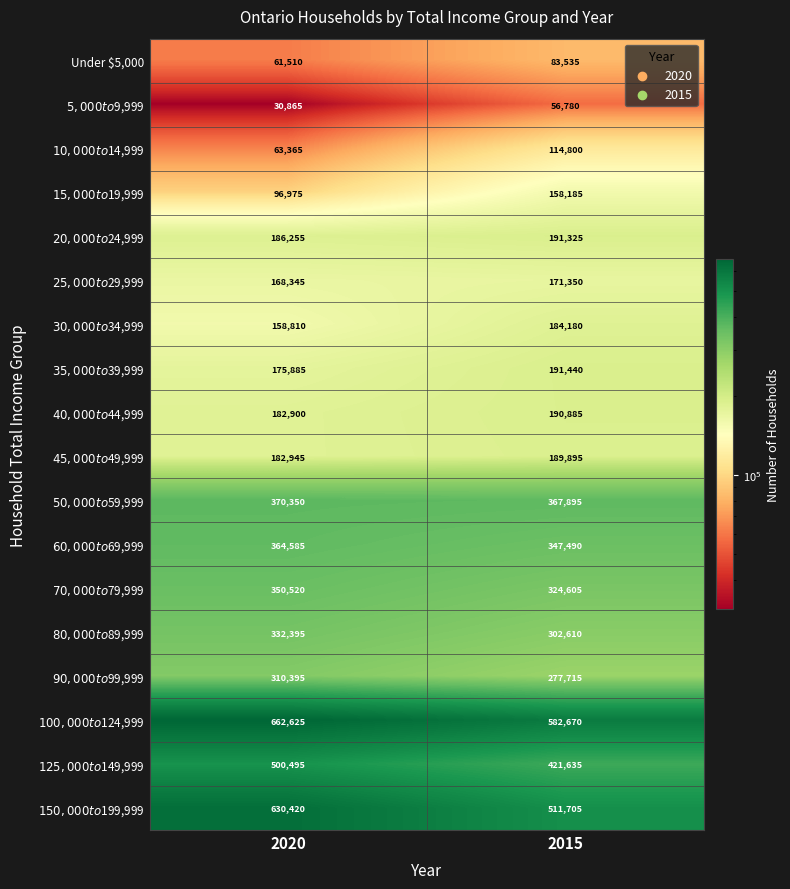

Rank the series at 2020 from highest to lowest value.

$100,000 to $124,999, $150,000 to $199,999, $125,000 to $149,999, $50,000 to $59,999, $60,000 to $69,999, $70,000 to $79,999, $80,000 to $89,999, $90,000 to $99,999, $20,000 to $24,999, $45,000 to $49,999, $40,000 to $44,999, $35,000 to $39,999, $25,000 to $29,999, $30,000 to $34,999, $15,000 to $19,999, $10,000 to $14,999, Under $5,000, $5,000 to $9,999